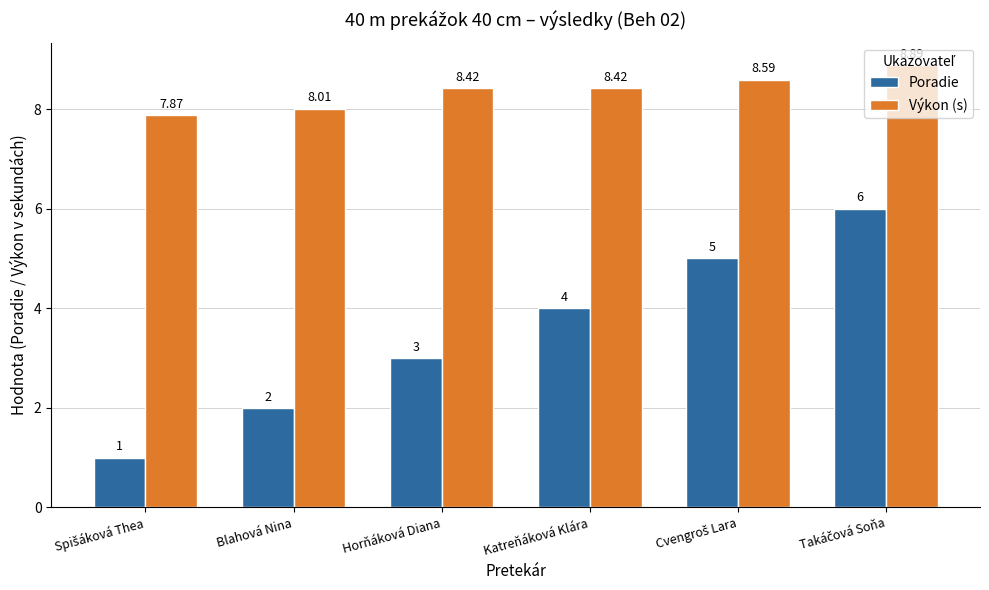

At Blahová Nina, list the series in order from smallest to largest.

Poradie, Výkon (s)